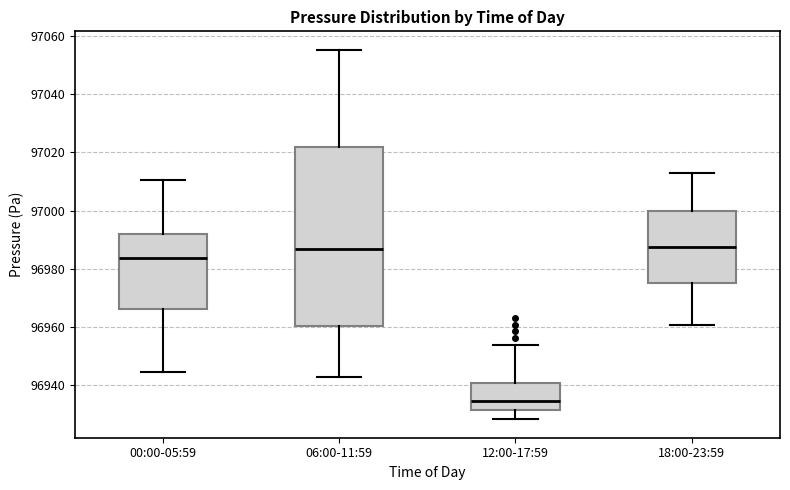

Reading left to right, transcribe this box plot: for each box, give where its median line is, the range the box spans, and where its two whiskers end, as read against the y-axis. The values are not printed on the chart, so give them approximately, as read against the axis.

00:00-05:59: median 96984, box 96966 to 96992, whiskers 96944 to 97010
06:00-11:59: median 96986, box 96960 to 97022, whiskers 96942 to 97056
12:00-17:59: median 96934, box 96932 to 96940, whiskers 96928 to 96954
18:00-23:59: median 96988, box 96974 to 97000, whiskers 96960 to 97014